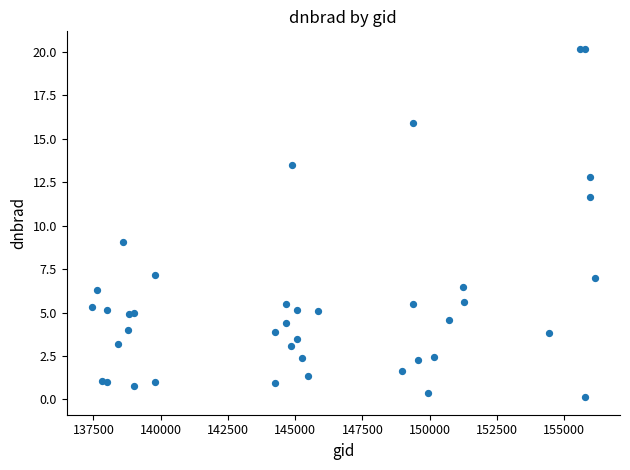

What Y value in the scatter plot is closest to 10?

9.1